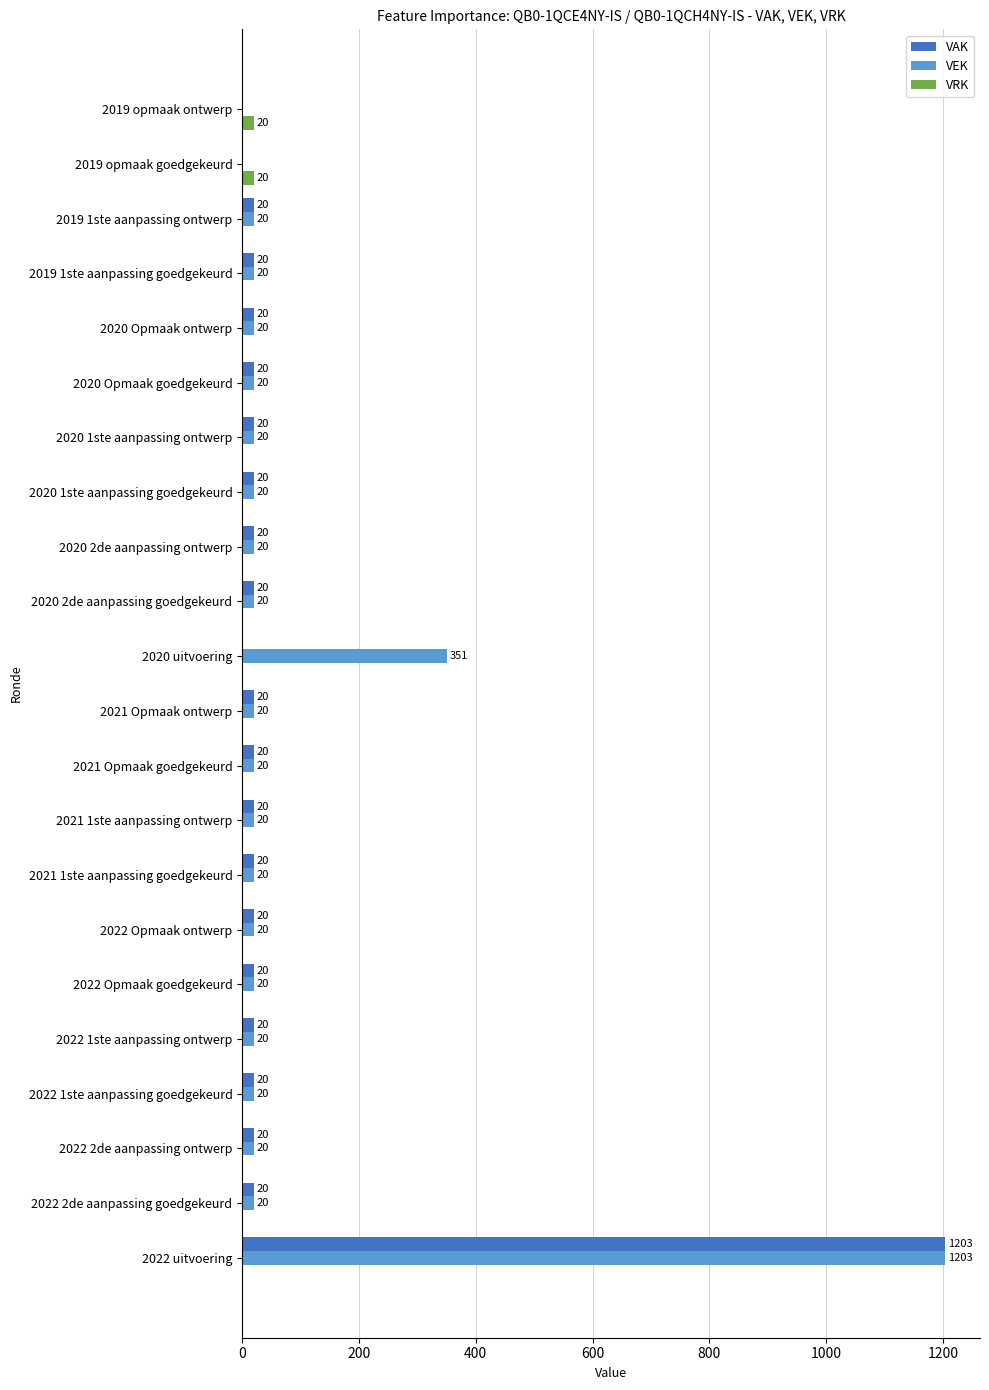

What is the total value across all series at 2022 Opmaak goedgekeurd?

40